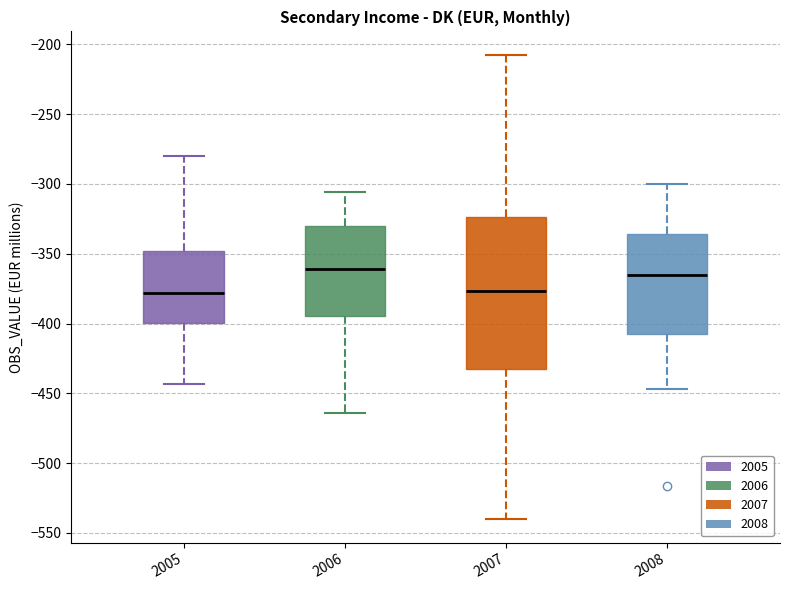

Reading left to right, read every box against the y-axis: the position of its median line, the range the box covers, and the ends of its whiskers. The values are not printed on the chart, so give them approximately, as read against the axis.

2005: median -380, box -400 to -350, whiskers -445 to -280
2006: median -360, box -395 to -330, whiskers -465 to -305
2007: median -375, box -435 to -325, whiskers -540 to -205
2008: median -365, box -405 to -335, whiskers -445 to -300